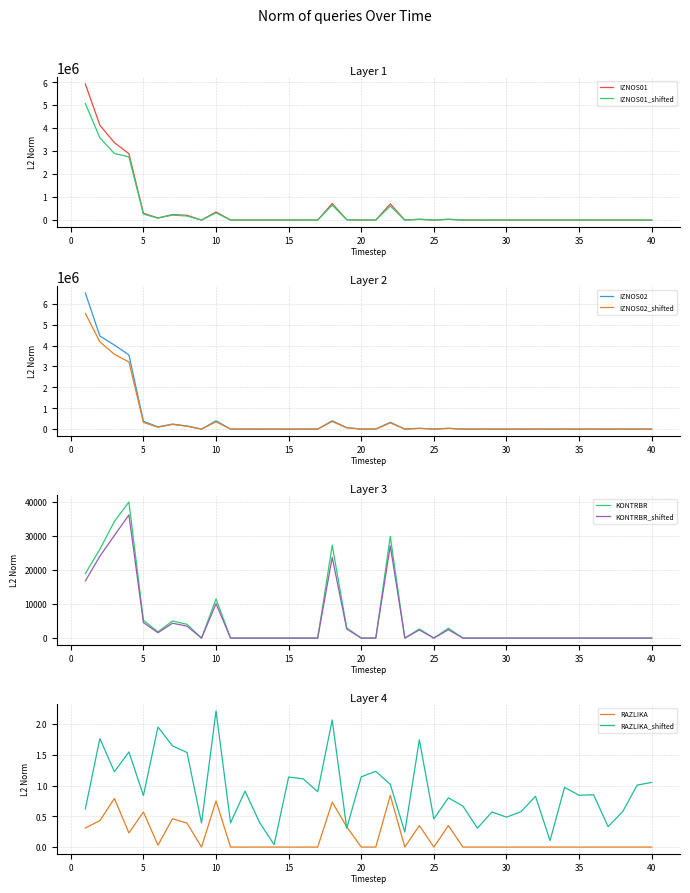

Does the chart display data point markers on the line(s)?

No